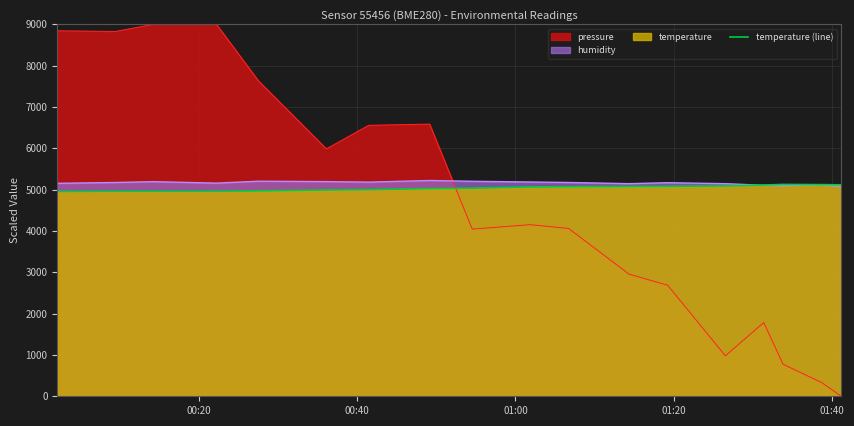

True or false: temperature (line) and pressure cross at least once.

True